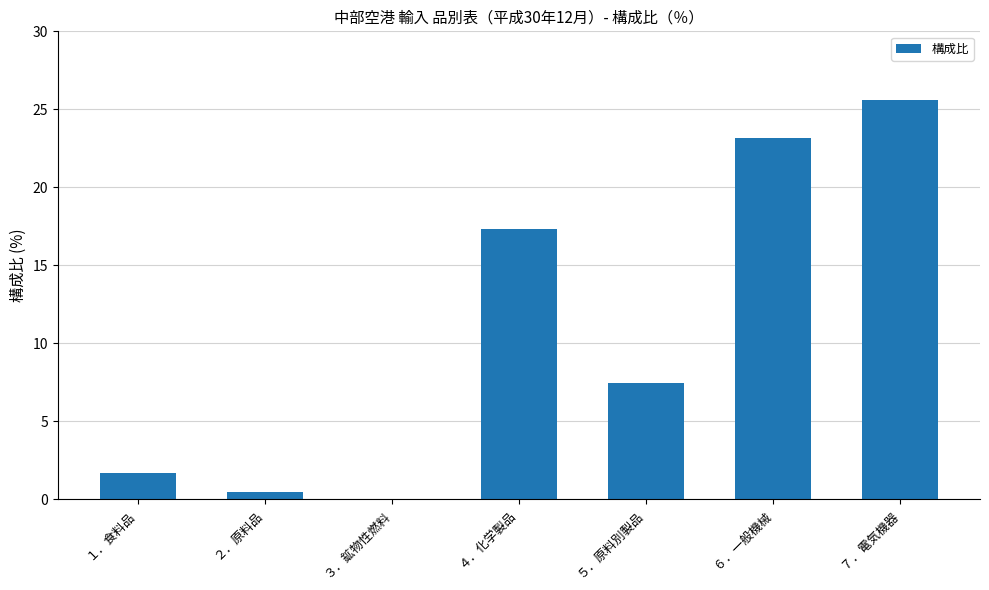

Count the number of data series in this chart.

1